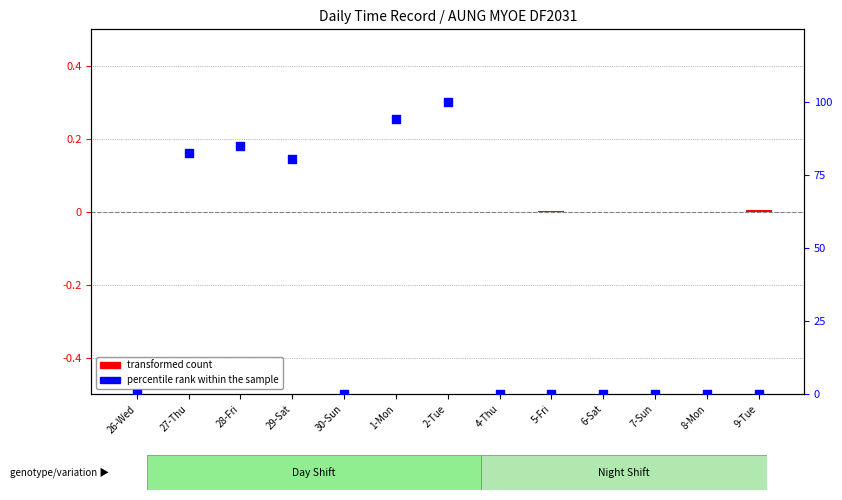

Which series has the largest total across all categories?

percentile rank within the sample